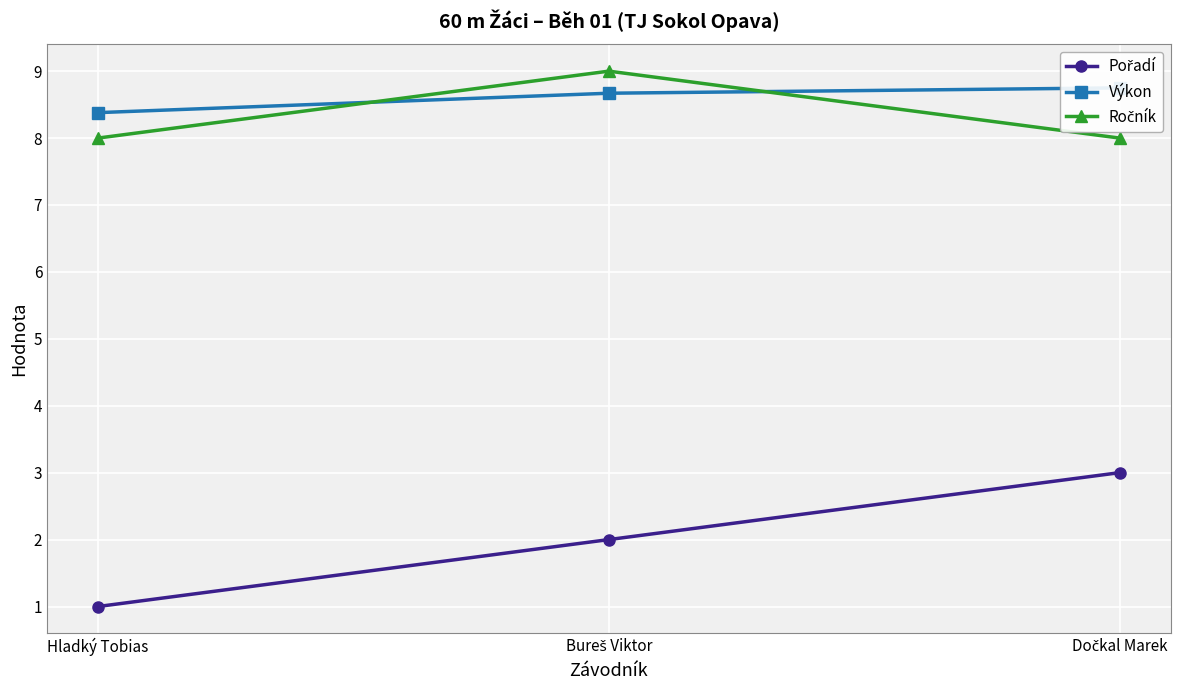

Which category has the lowest value in the Pořadí series?

Hladký Tobias